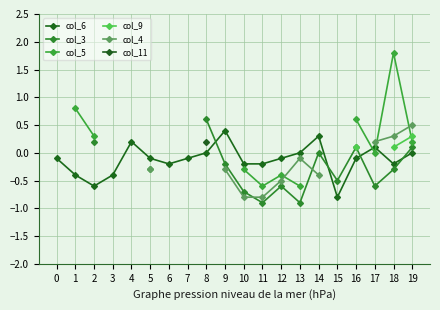

True or false: col_5 and col_11 intersect in this chart.

False